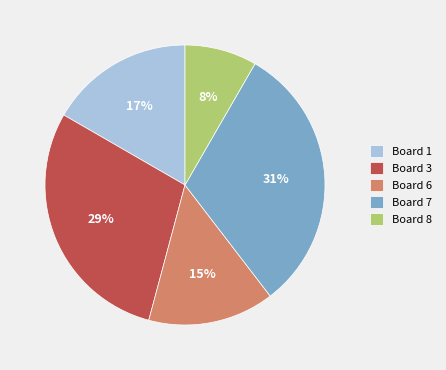

How many slices are in this pie chart?

5